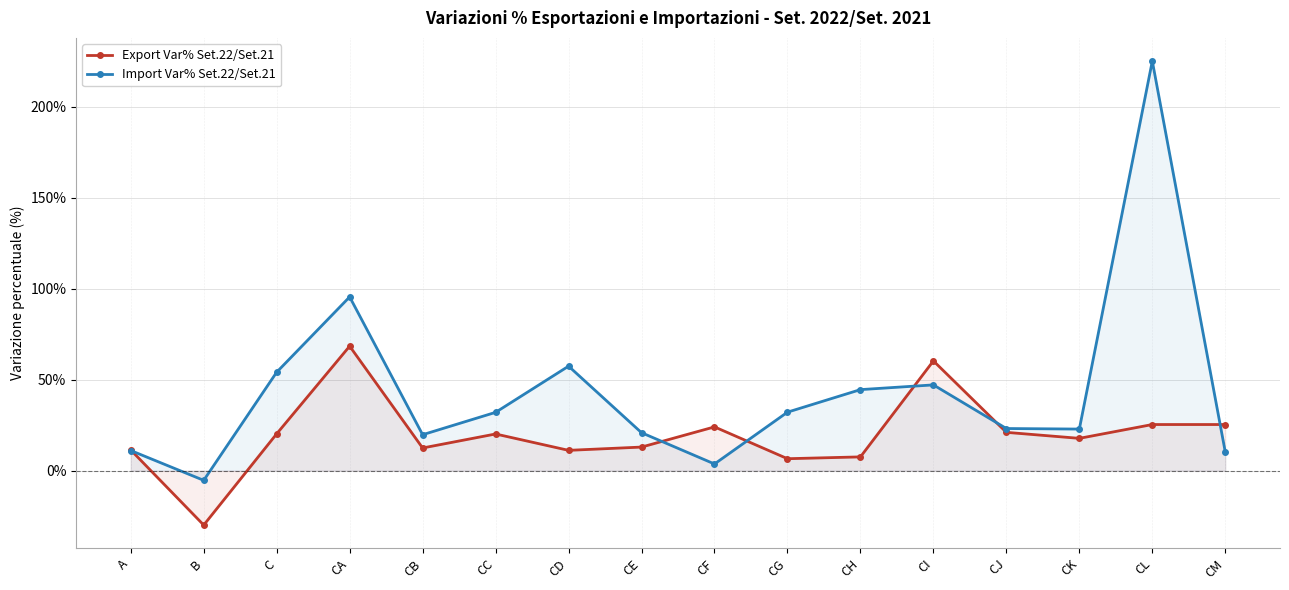

What are all the series names shown in the legend?

Export Var% Set.22/Set.21, Import Var% Set.22/Set.21